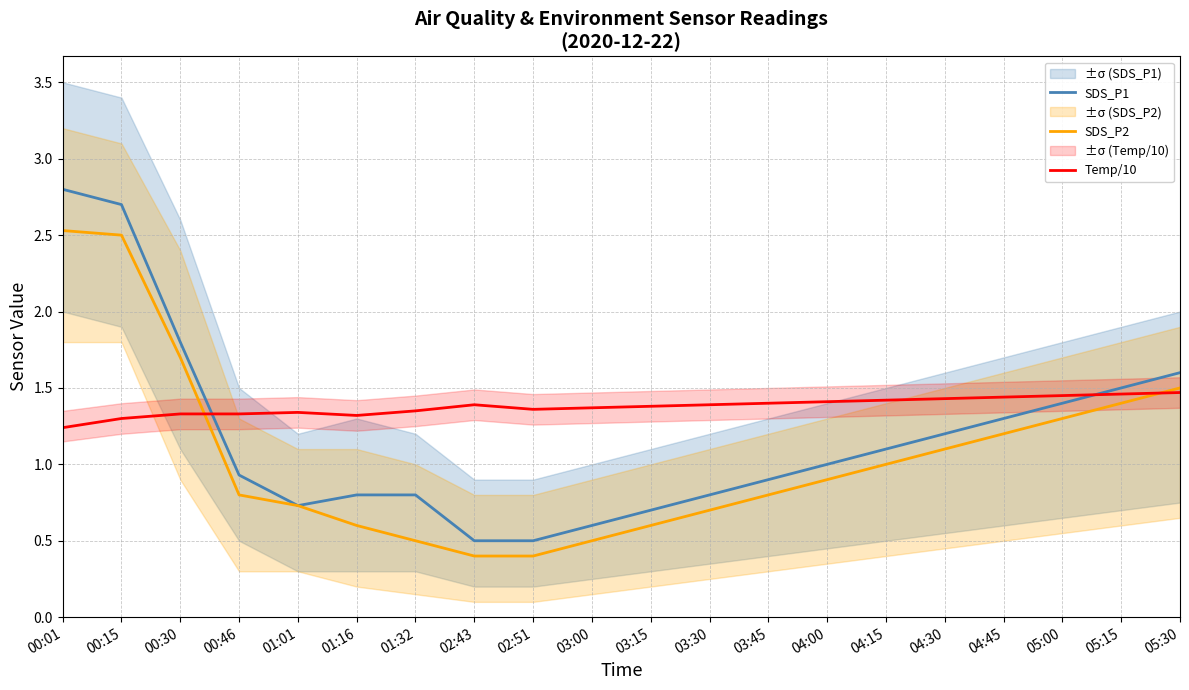

Is the value of SDS_P2 at 00:15 greater than the value of SDS_P1 at 04:45?

Yes